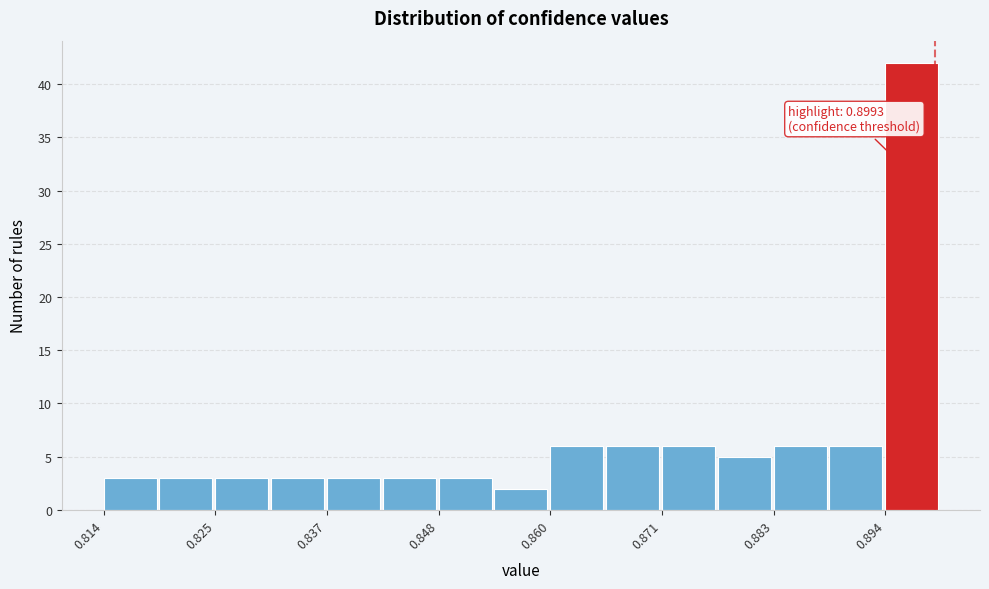

Around what value on the x-axis is the tallest bar? Give the approximate position of its centre, as read against the axis.

0.896